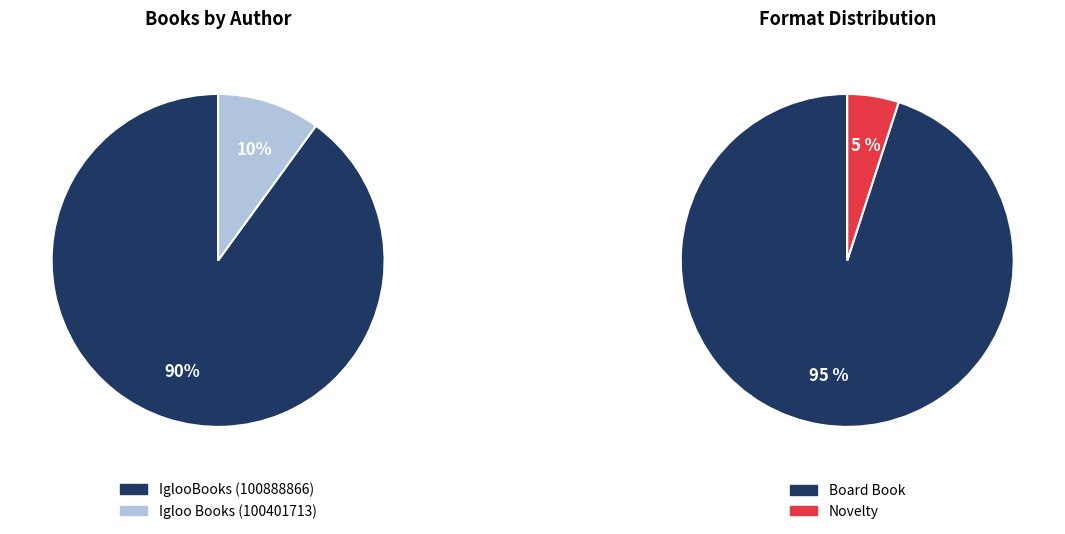

To the nearest percent, what portion does Igloo Books (100401713) represent?

10%